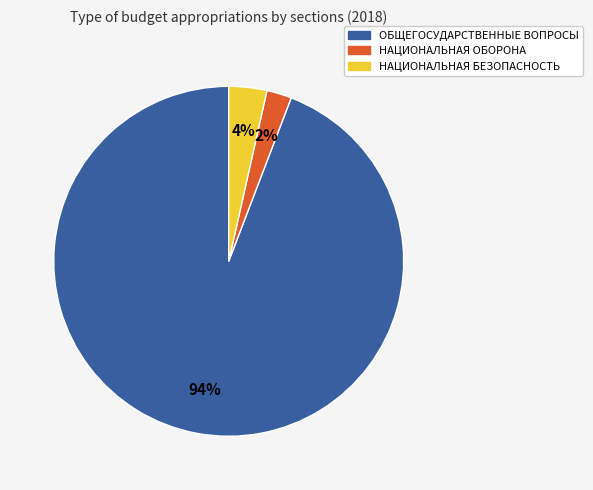

Is there a majority slice in this chart?

Yes